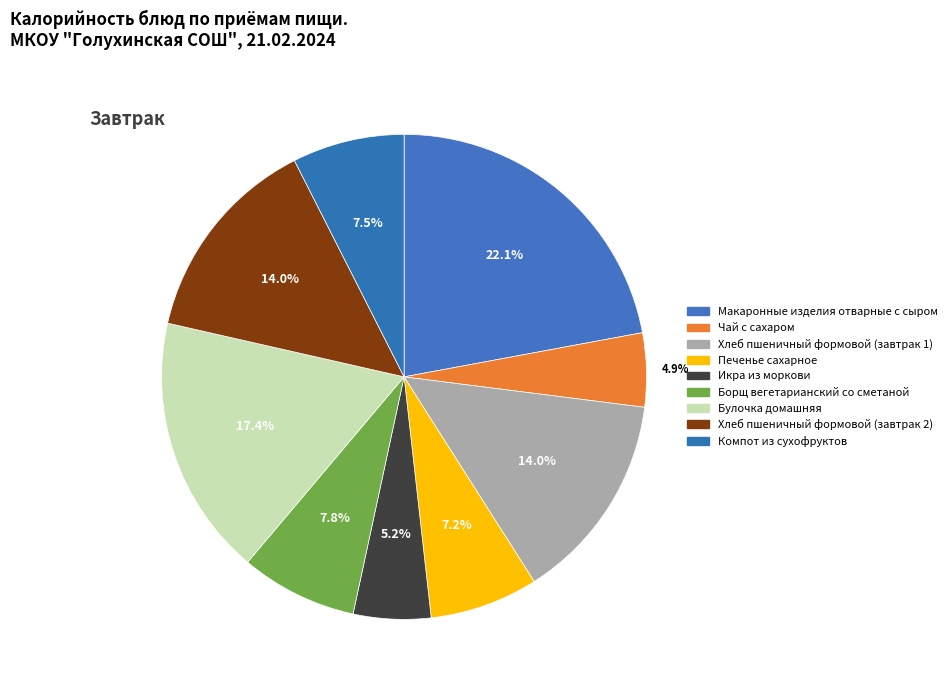

To the nearest percent, what is the combined percentage of Чай с сахаром and Борщ вегетарианский со сметаной?

13%